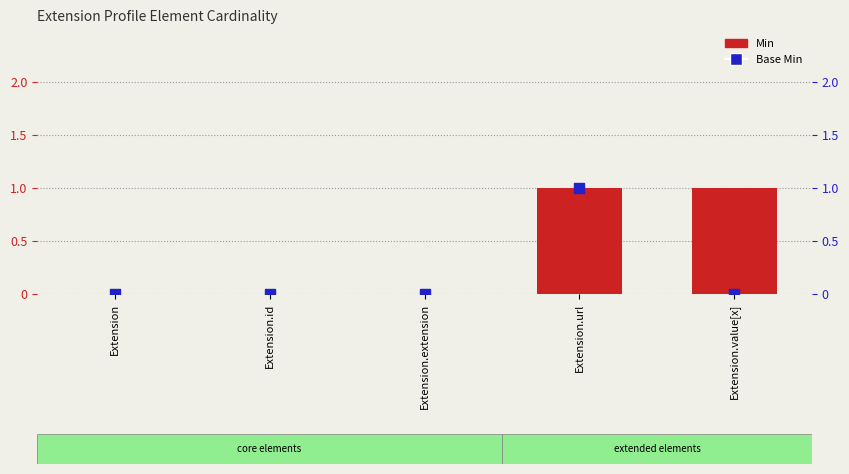

Which series has the largest total across all categories?

Min